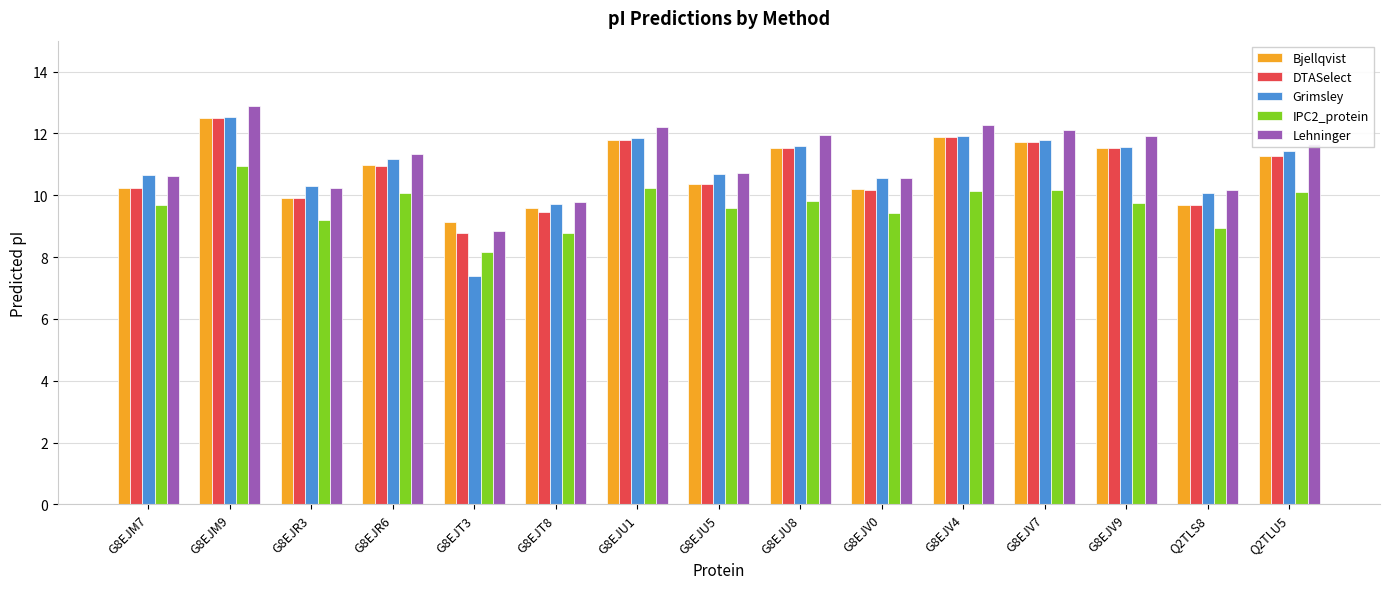

What is the sum of the Bjellqvist values at G8EJV9 and G8EJM7?

21.8